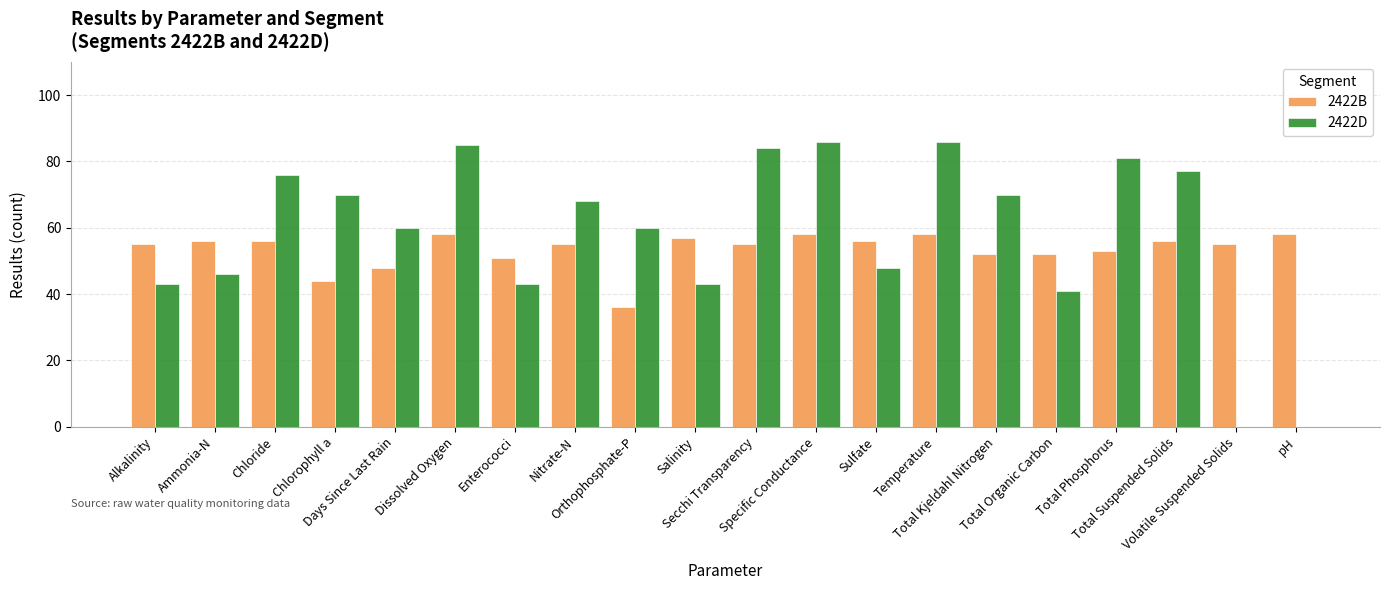

Which series has the largest range (max minus min)?

2422D